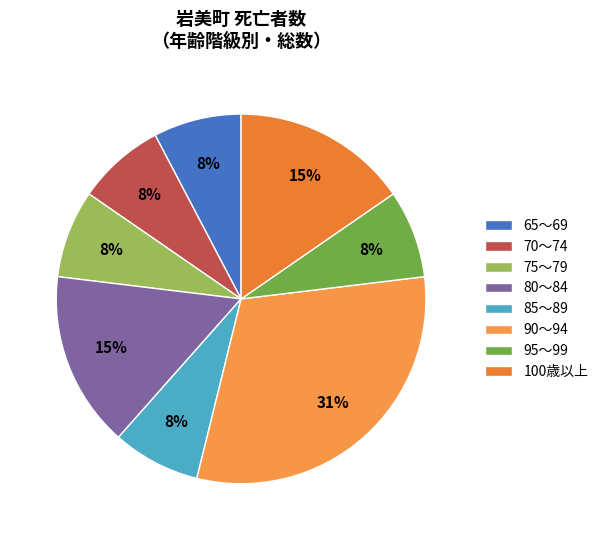

True or false: 70～74 accounts for 29% of the total.

False